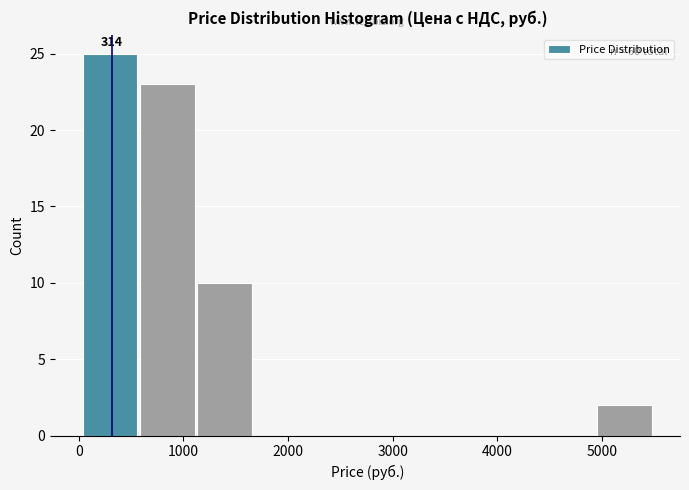

Which range on the x-axis has the tallest bar?

0 to 600